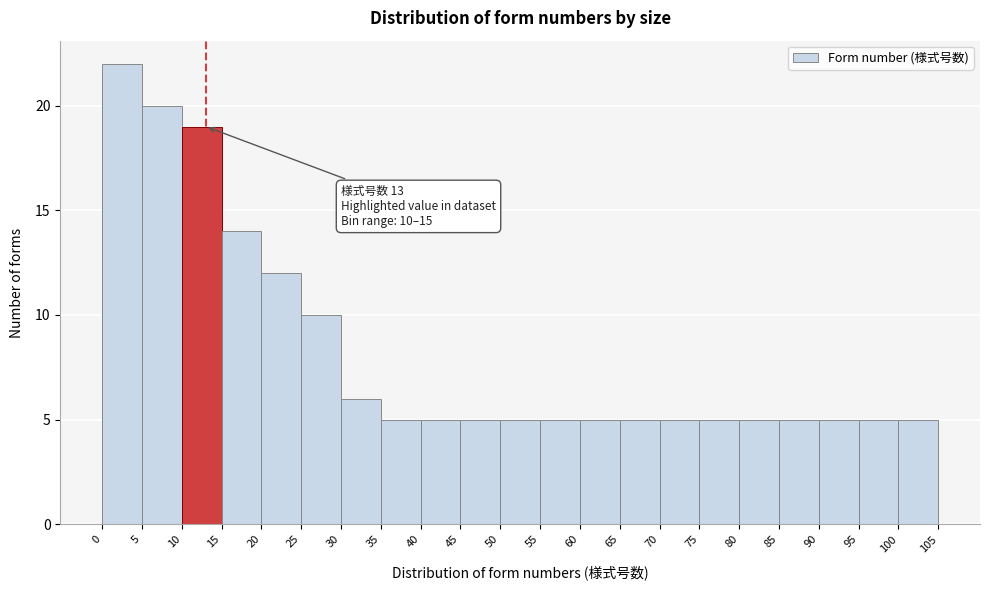

Over which range of the x-axis is the bar tallest?

0 to 5